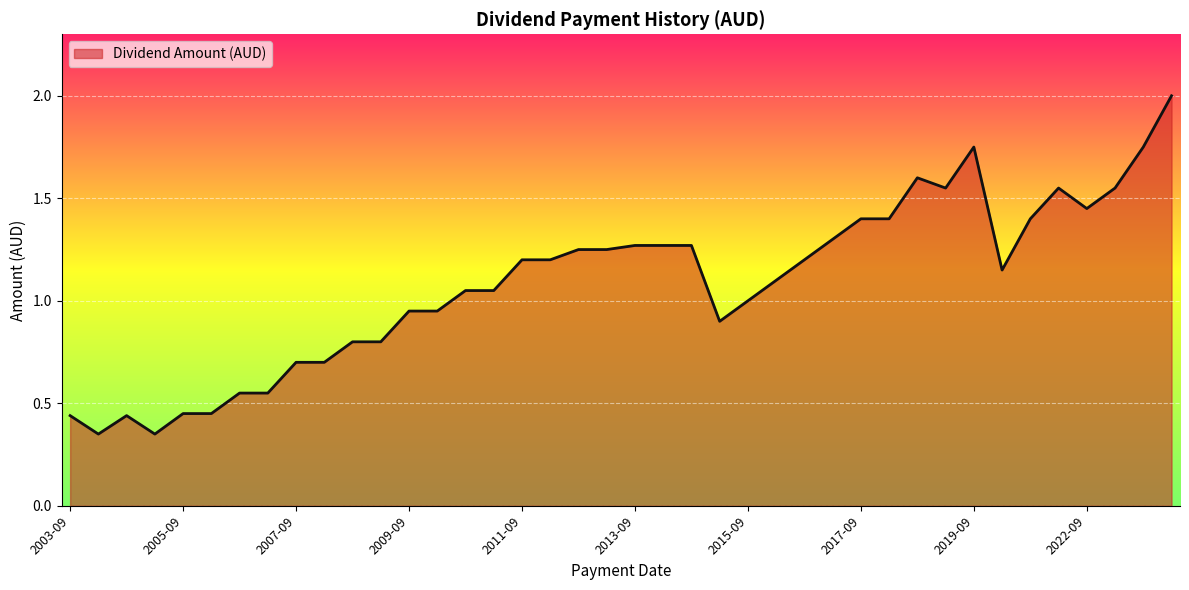

What is the maximum value shown in the chart?

2.0